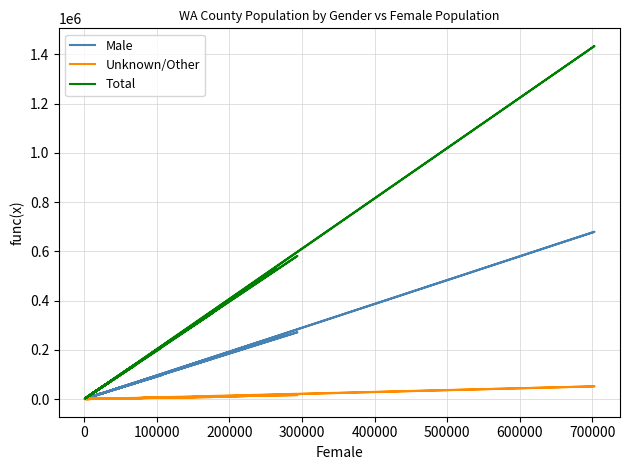

What is the difference between the maximum and minimum values in the Total series?

1432235